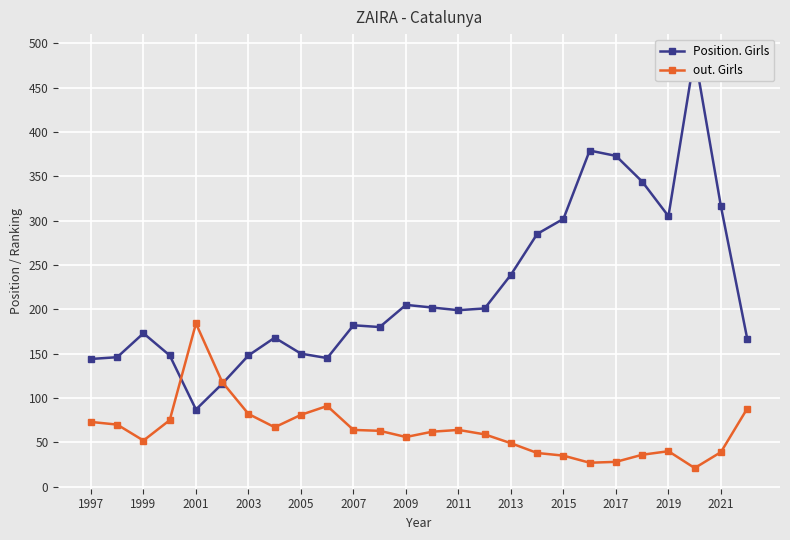

The value of out. Girls at 2005 is 119. True or false?

False